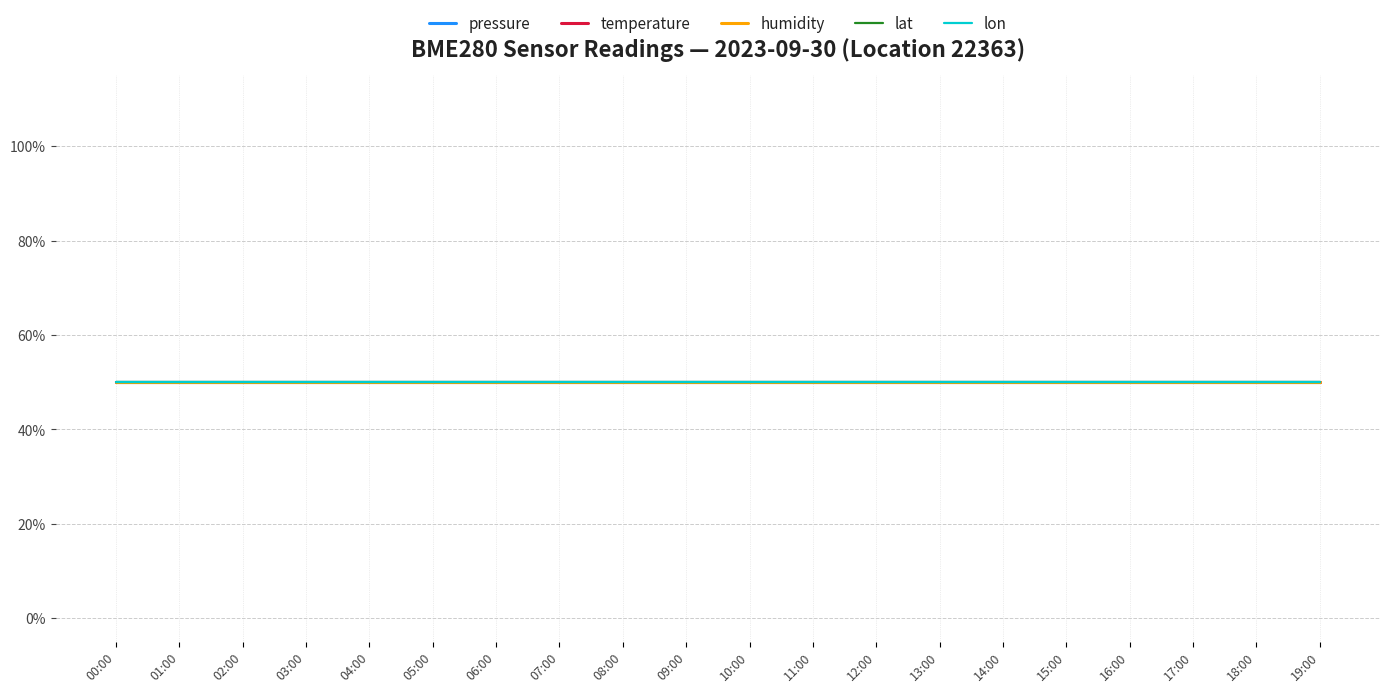

True or false: lon and temperature cross at least once.

False